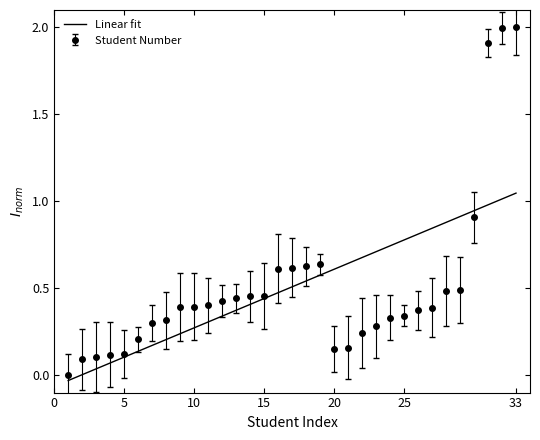

List the labels in order of value, largest first.

33, 32, 31, 30, 19, 18, 17, 16, 29, 28, 15, 14, 13, 12, 11, 10, 9, 27, 26, 25, 24, 8, 7, 23, 22, 6, 21, 20, 5, 4, 3, 2, 1